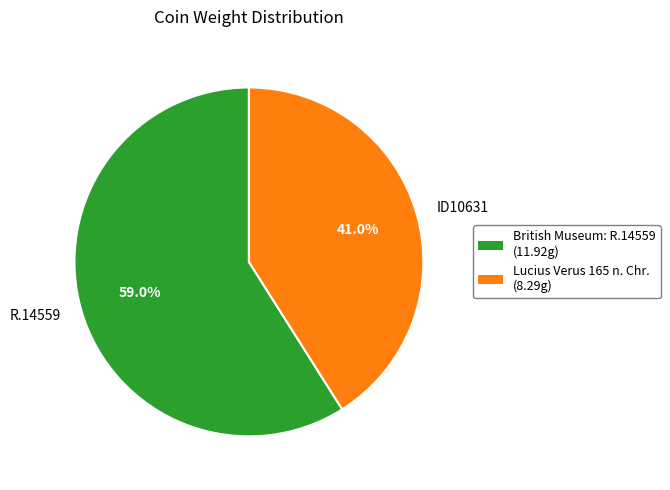

What is the majority slice?

British Museum: R.14559